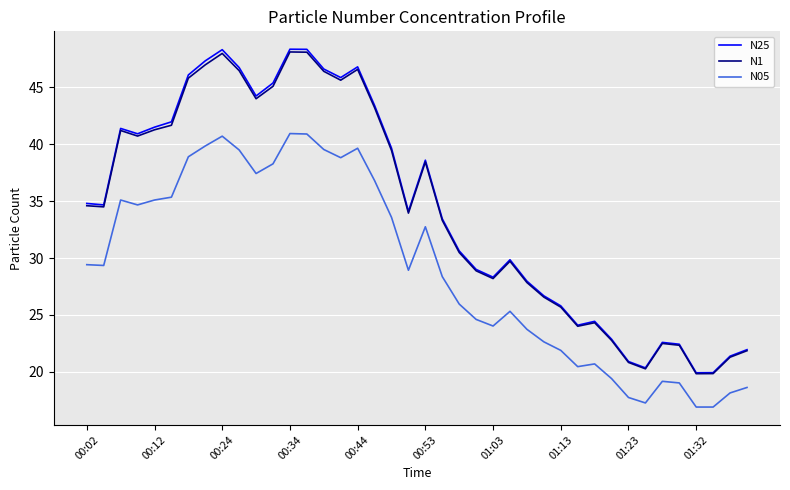

Which series has the widest spread of values?

N25